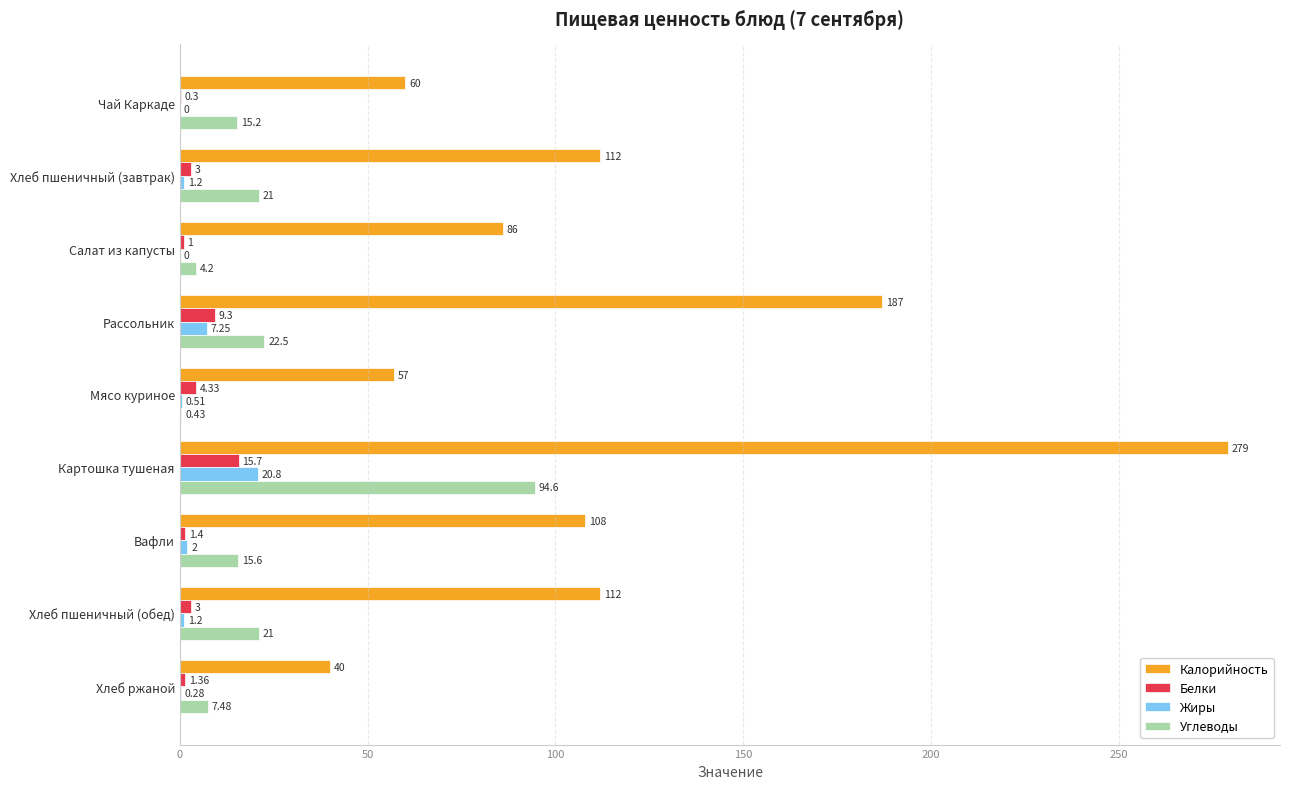

Where is Калорийность nearest to the value 159?

Рассольник